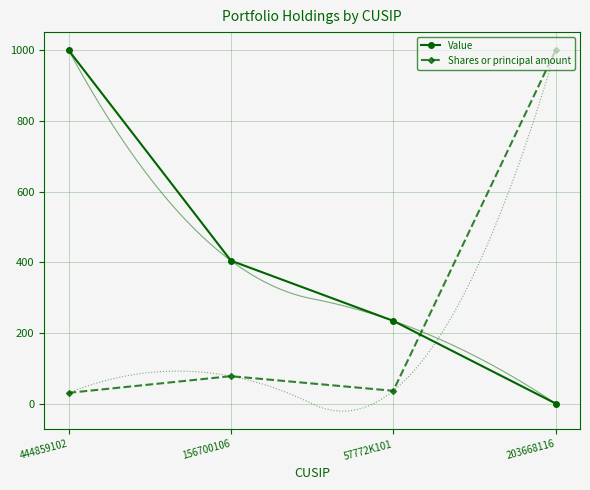

List the labels in order of Value value, largest first.

444859102, 156700106, 57772K101, 203668116